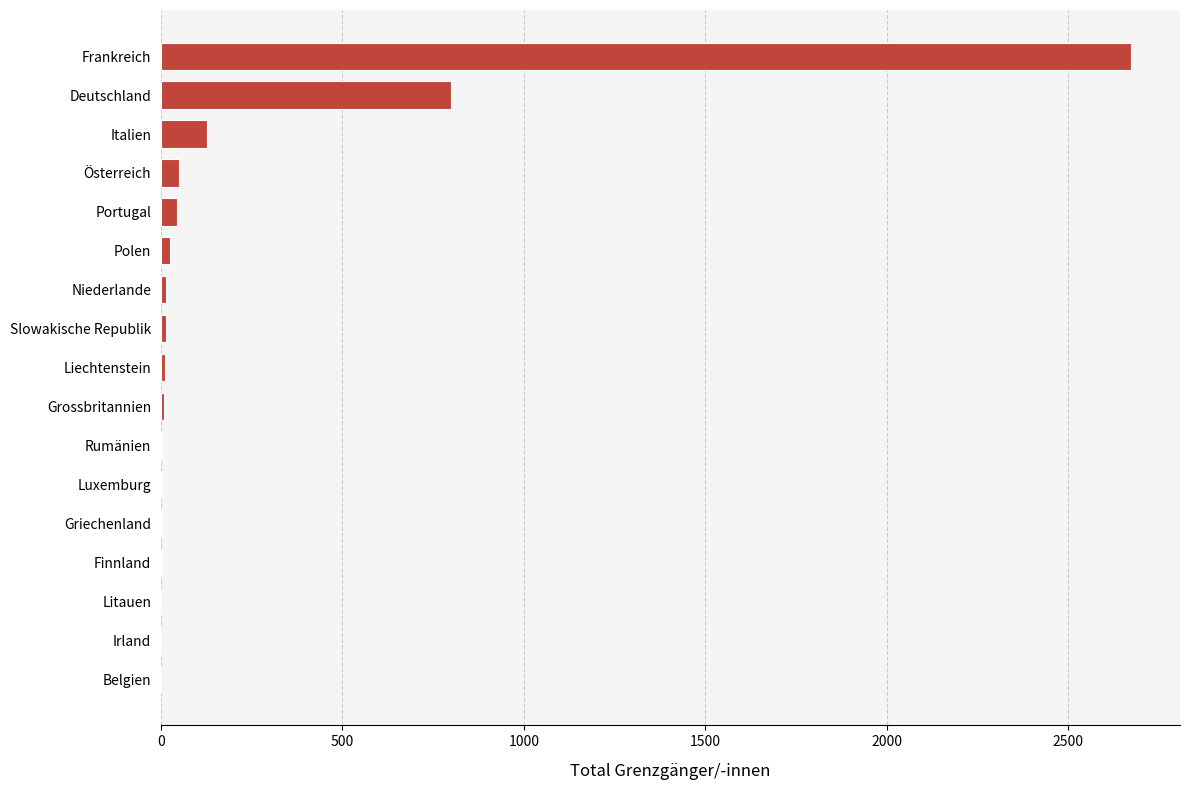

How many distinct data groups are displayed?

1